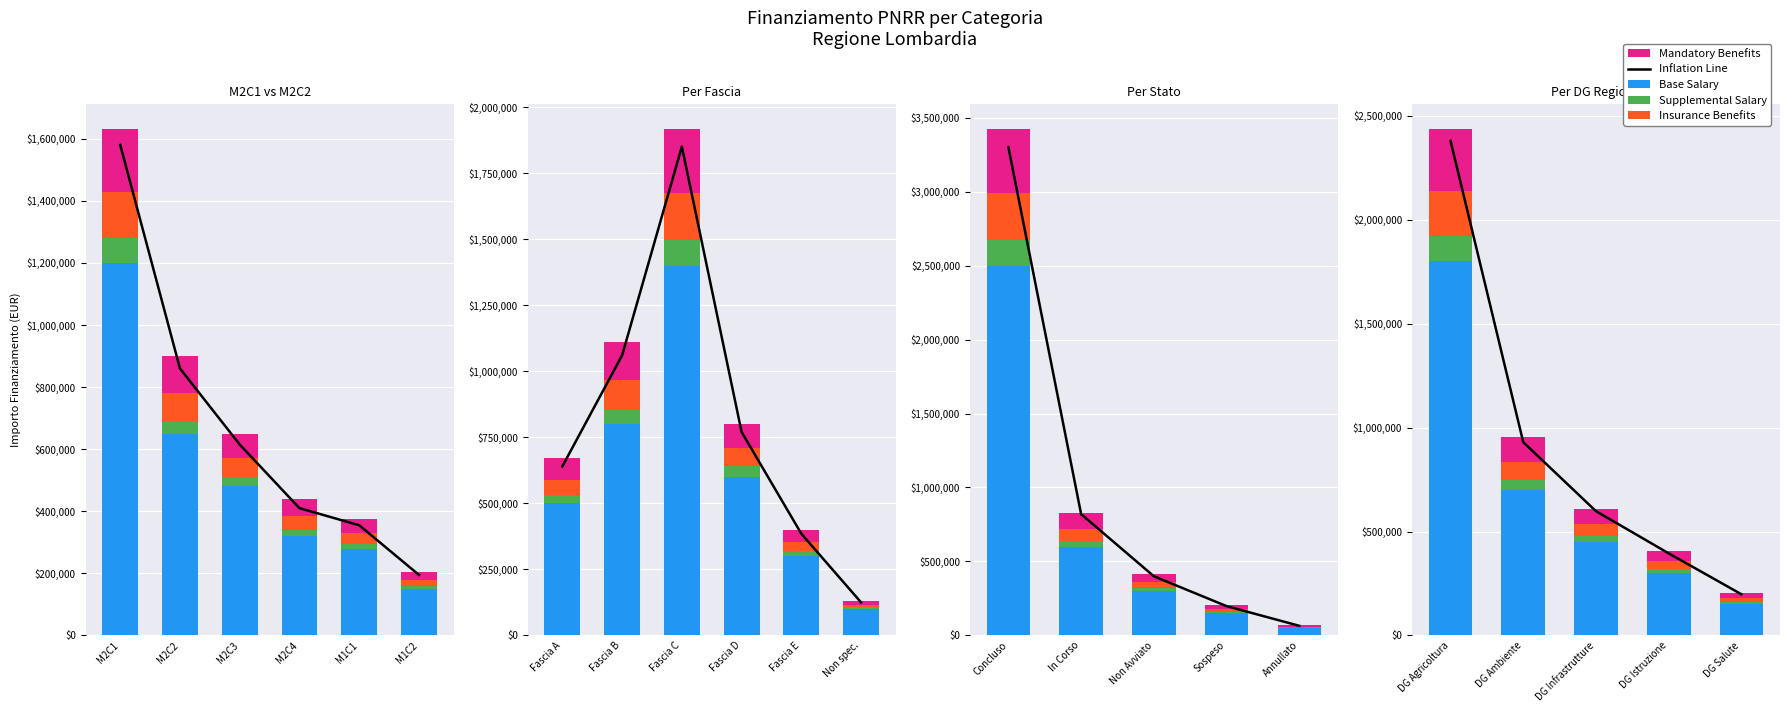

Which has a higher value, DG Ambiente or DG Agricoltura?

DG Agricoltura